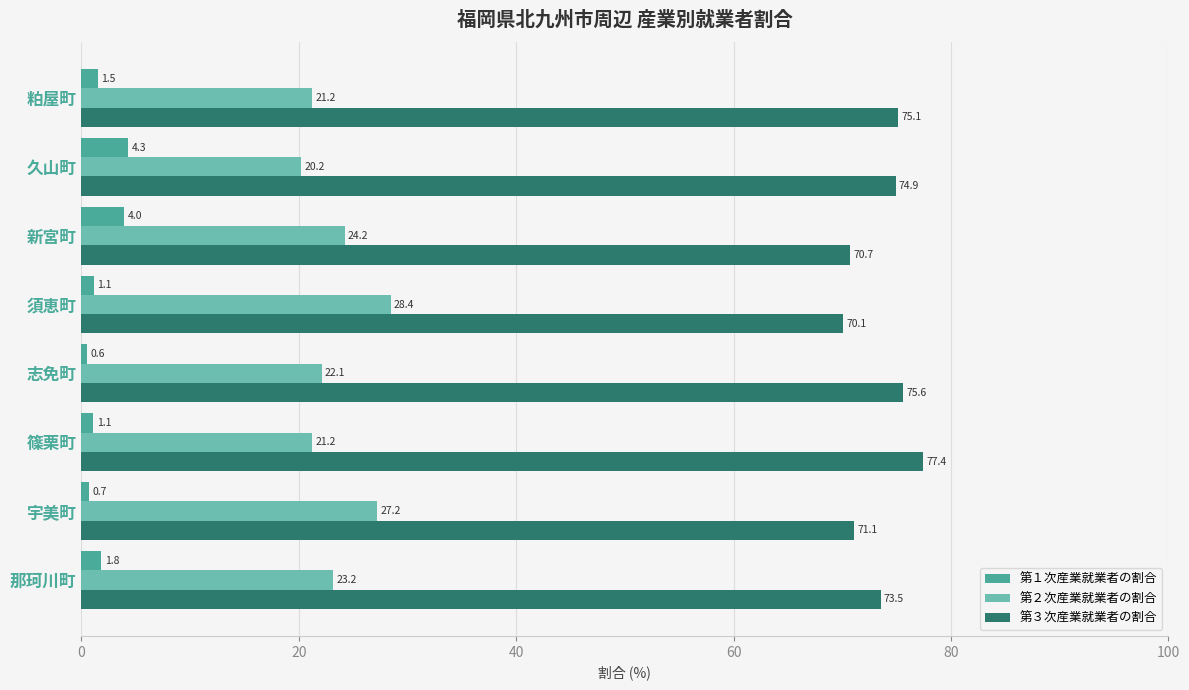

Which series has the largest total across all categories?

第３次産業就業者の割合